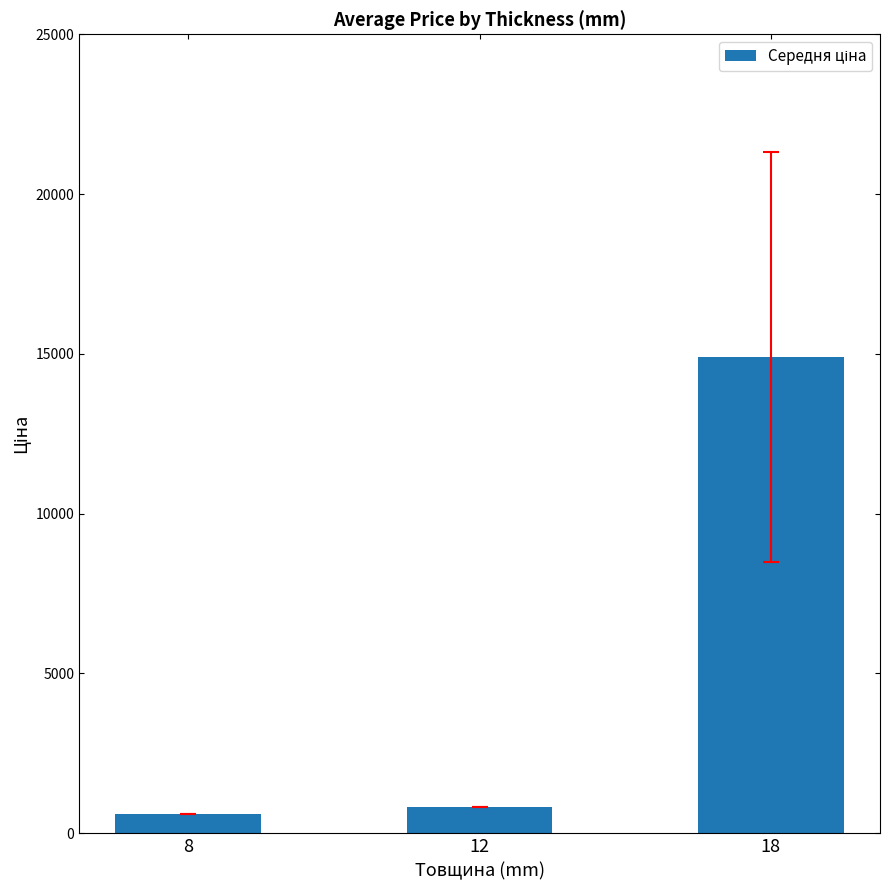

What value does the data have at 8?

586.0